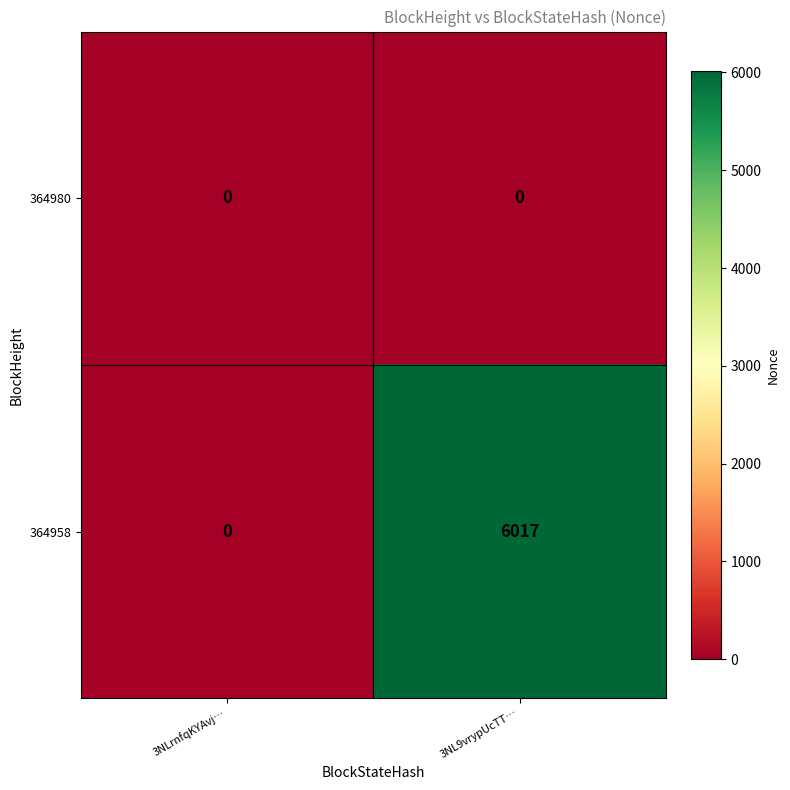

Rank the categories by 364958 value from highest to lowest.

3NL9vrypUcTT…, 3NLrnfqKYAvj…